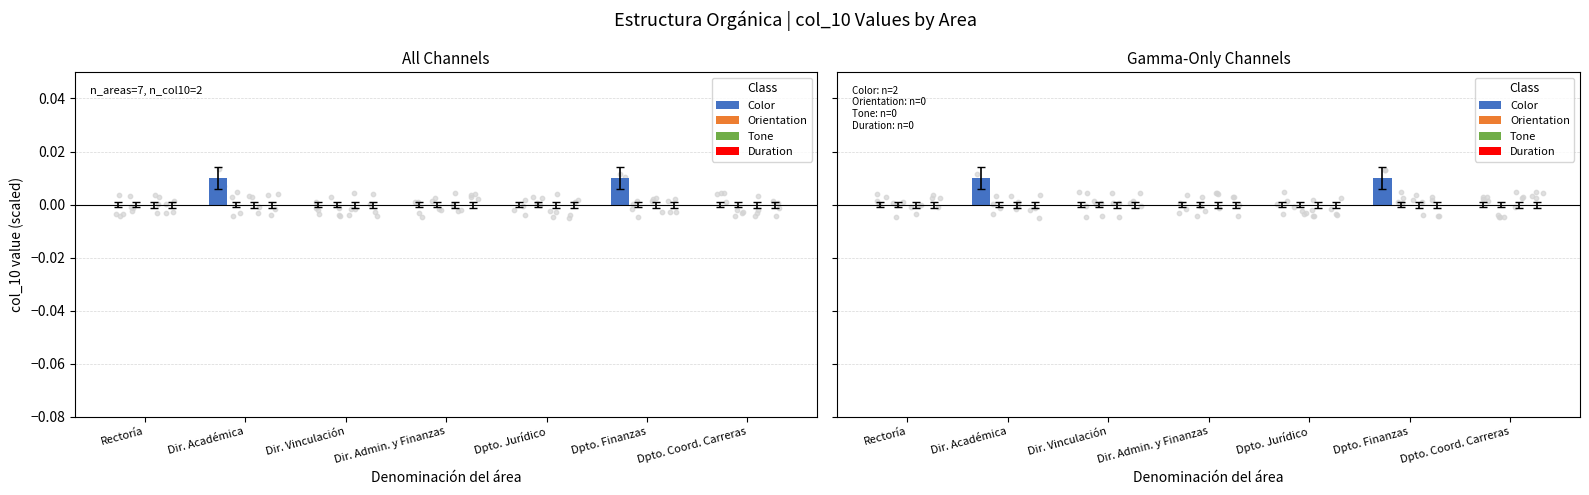

What are all the series names shown in the legend?

Color, Orientation, Tone, Duration